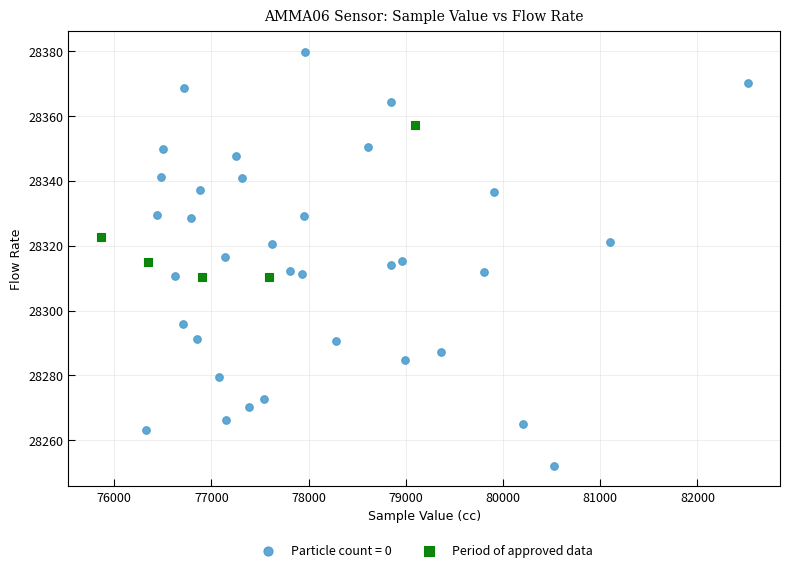

Which series contains the highest Y value?

Particle count = 0